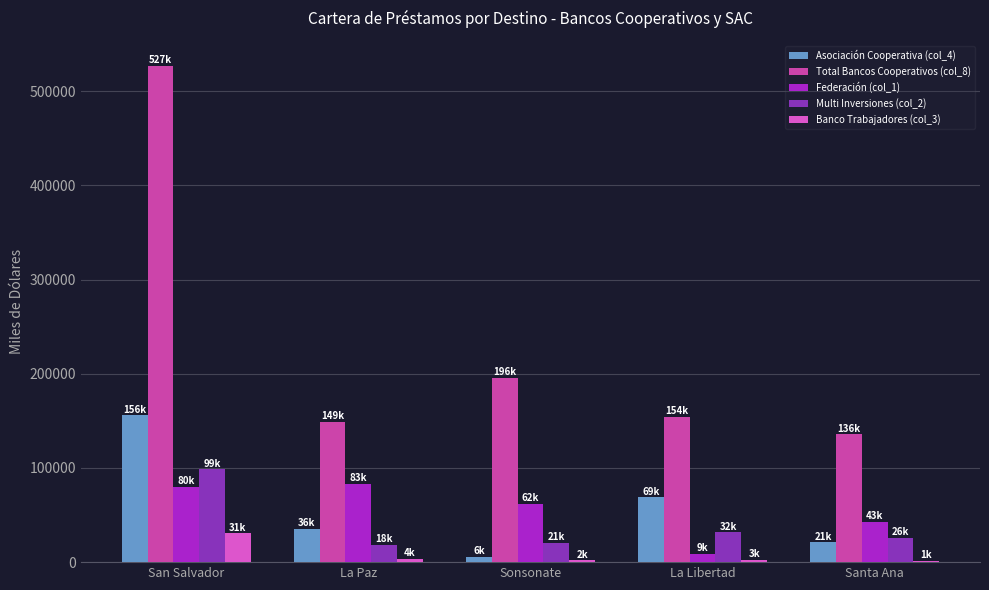

What is the sum of all Banco Trabajadores (col_3) values?

40373.5